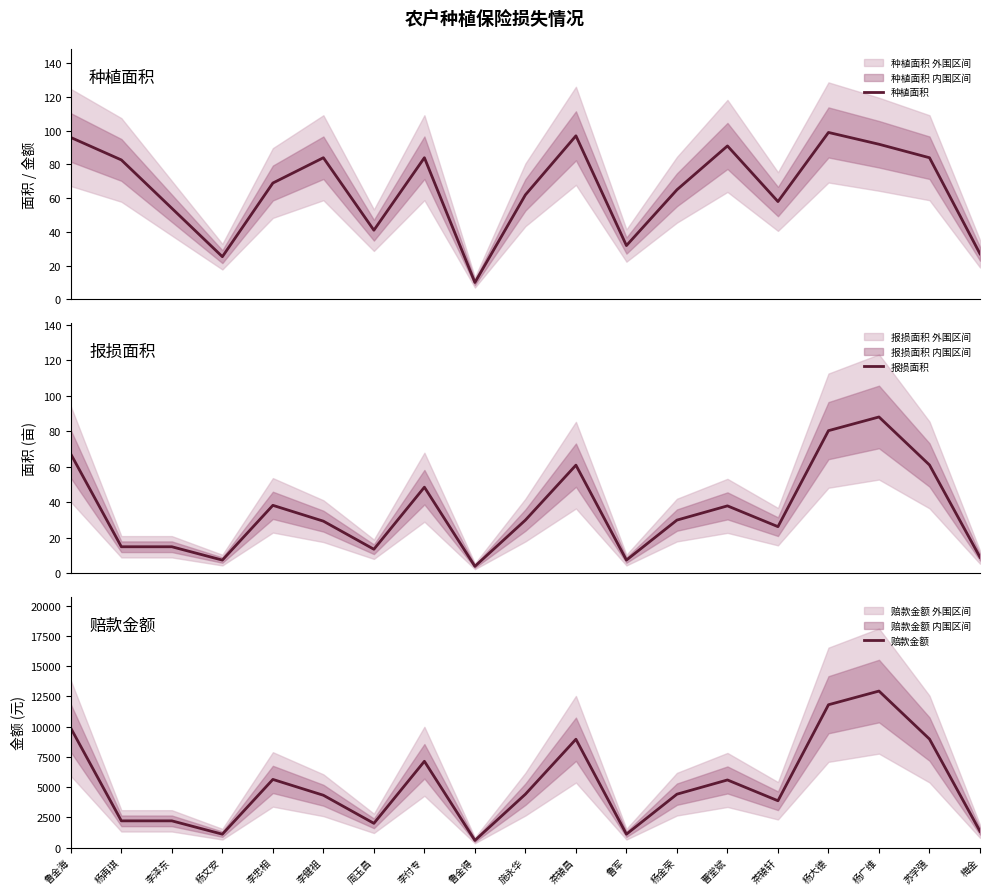

True or false: 赔款金额 has a value of 8952.3 at 茶辕昌.

True